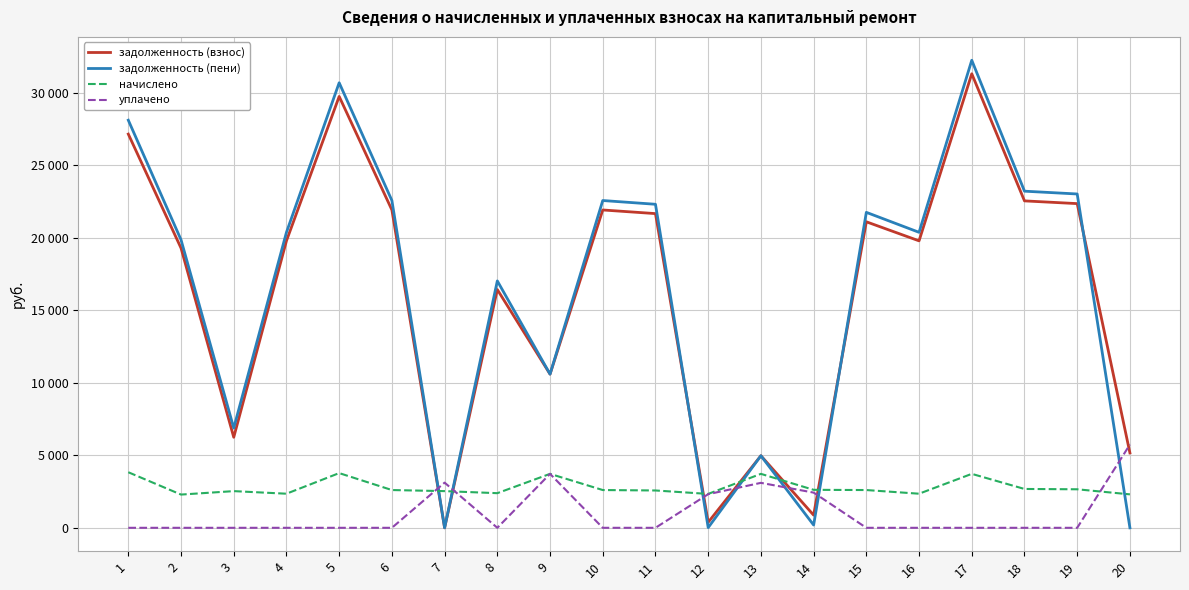

True or false: задолженность (взнос) has a value of 0.0 at 7.

True